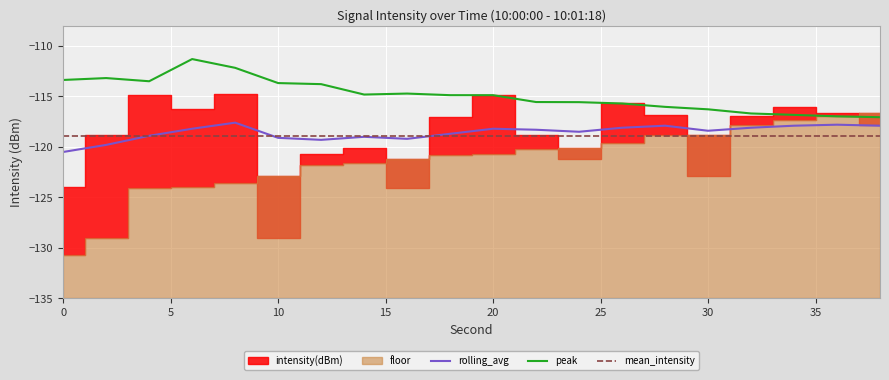

True or false: peak and rolling_avg cross at least once.

False